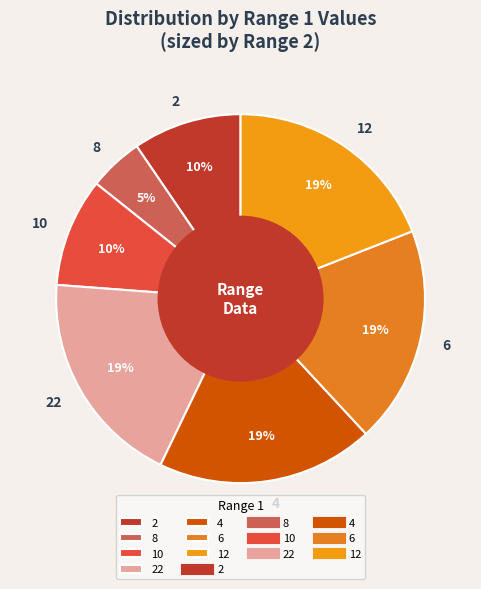

Which has a higher value, 6 or 10?

6